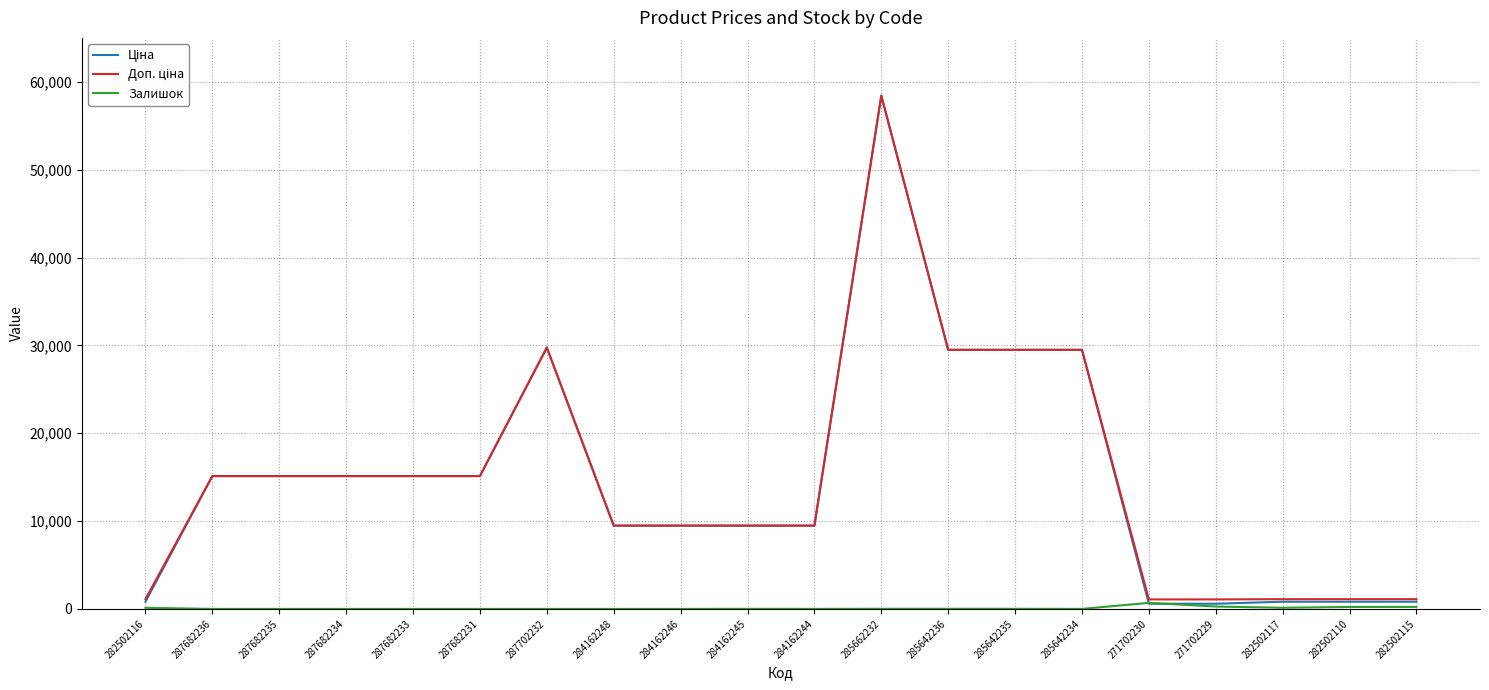

At which category does the chart reach its peak across all series?

285662232